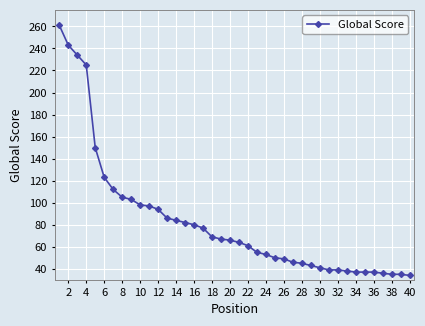

How many values are below 66?

20